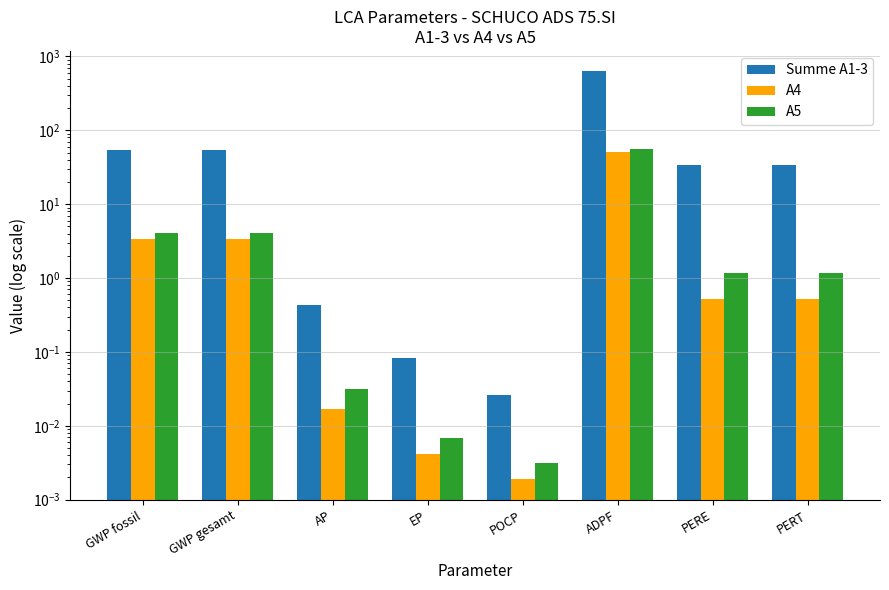

What are all the series names shown in the legend?

Summe A1-3, A4, A5